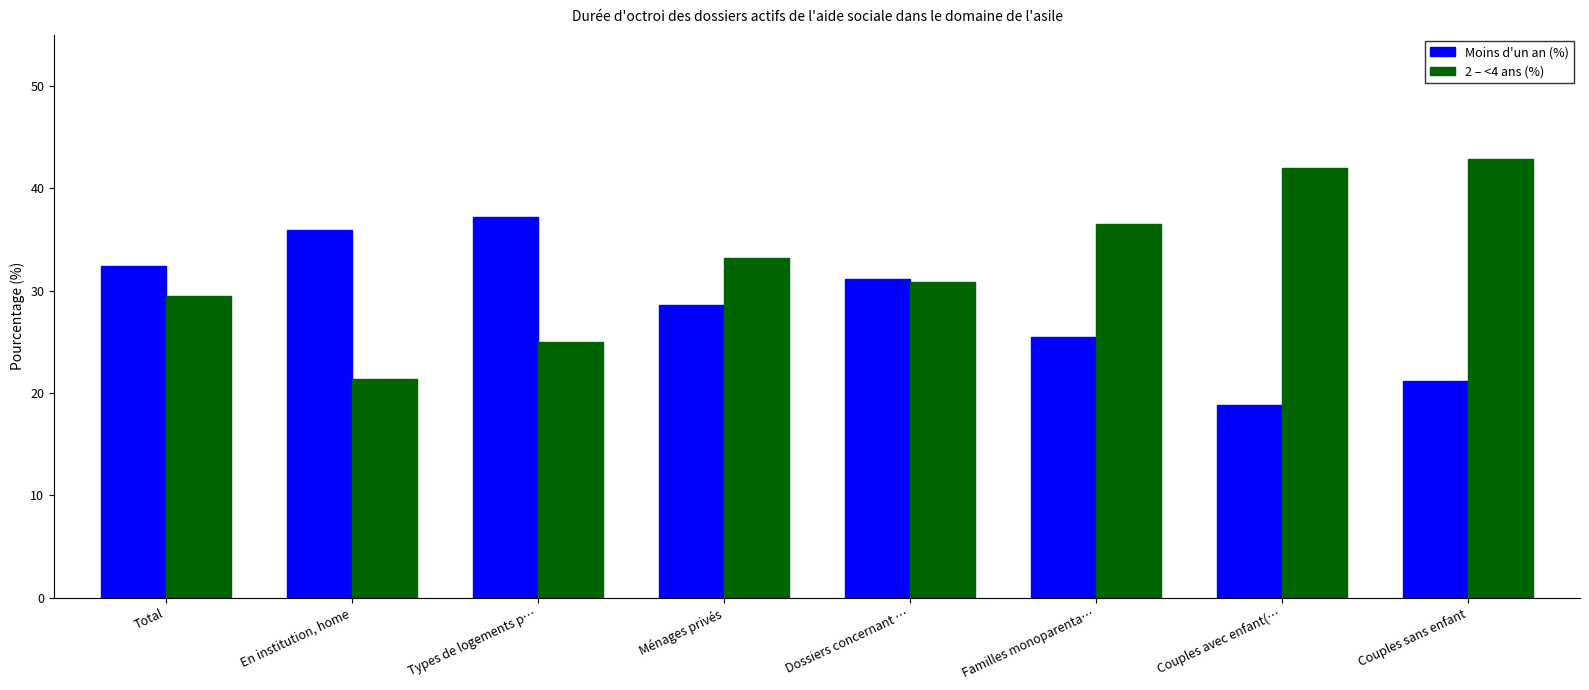

At which category does the chart reach its peak across all series?

Couples sans enfant